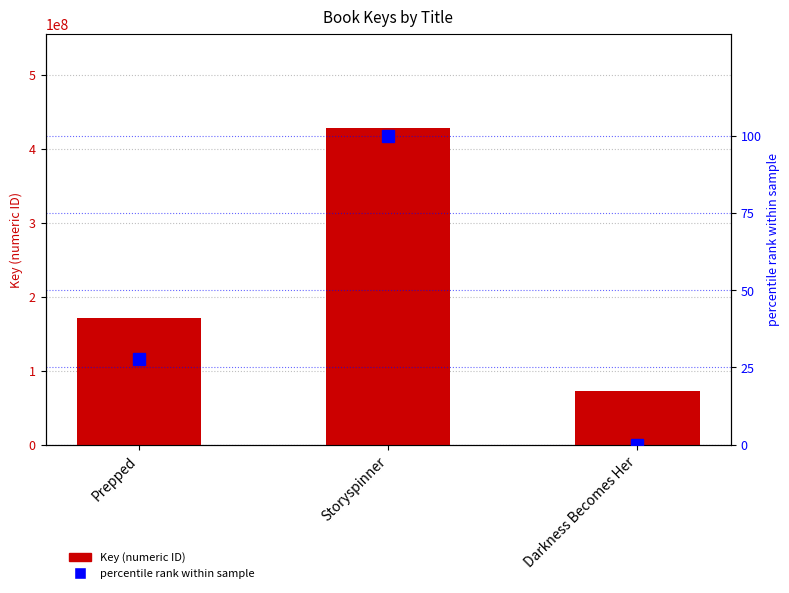

At which category does the chart reach its minimum across all series?

Darkness Becomes Her